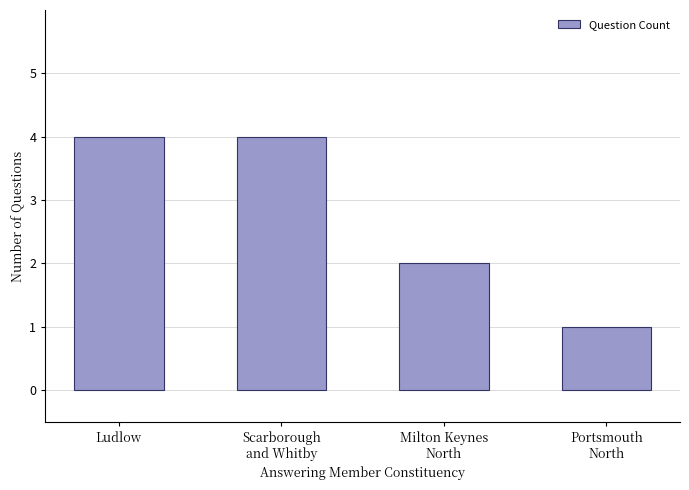

Where is the data nearest to the value 2?

Milton Keynes
North